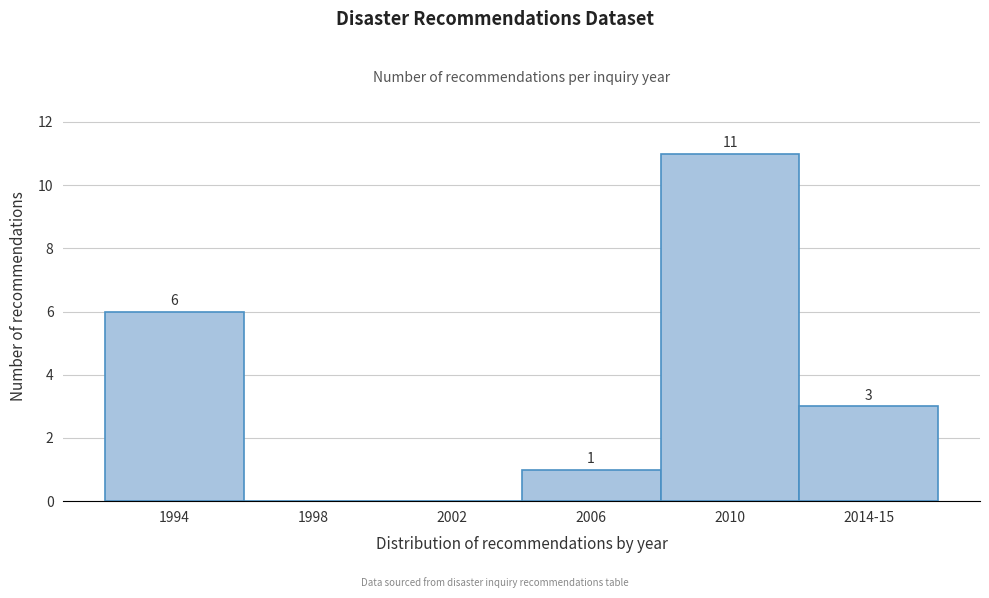

Reading left to right, list all the values displayed in this chart.

1994=6	1998=0	2002=0	2006=1	2010=11	2014-15=3